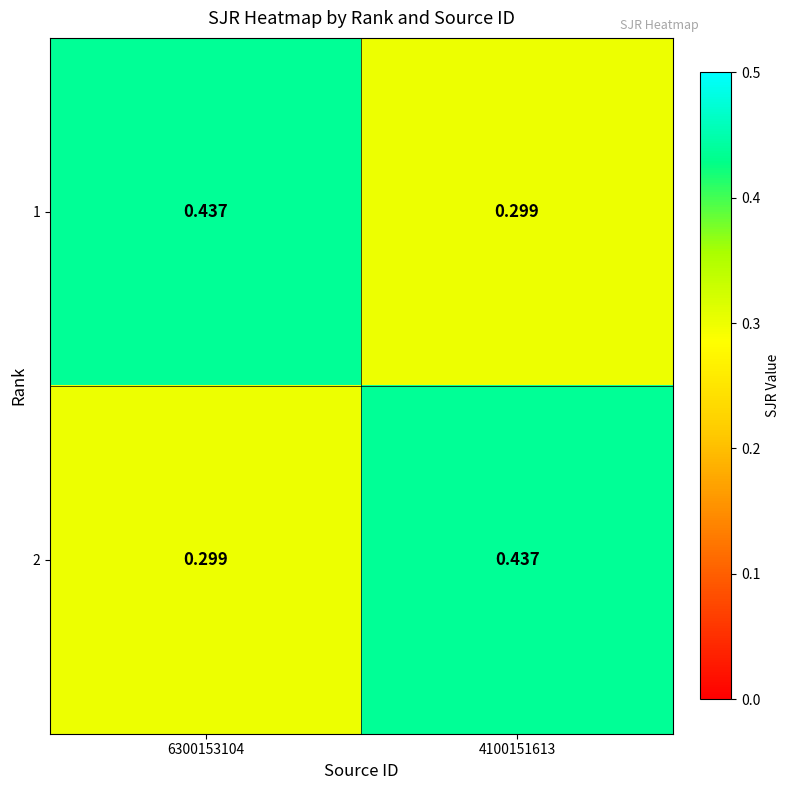

At 4100151613, list the series in order from smallest to largest.

1, 2